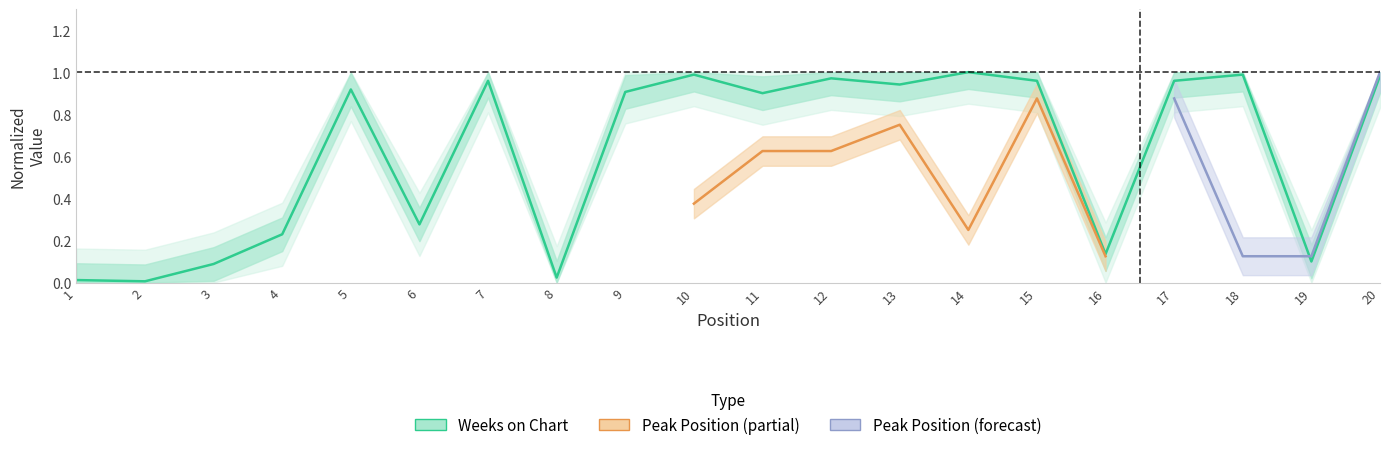

List the labels in order of value, largest first.

14, 10, 18, 20, 12, 7, 15, 17, 13, 5, 9, 11, 6, 4, 16, 19, 3, 8, 1, 2